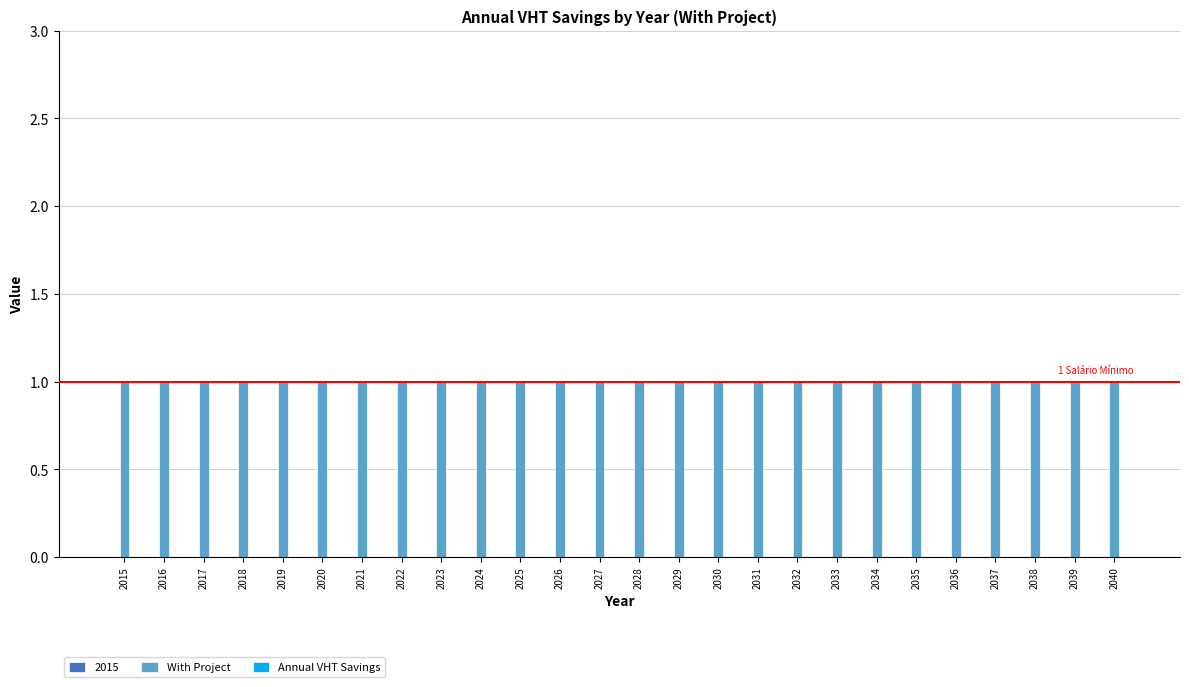

What is the total value across all series at 2017?

1